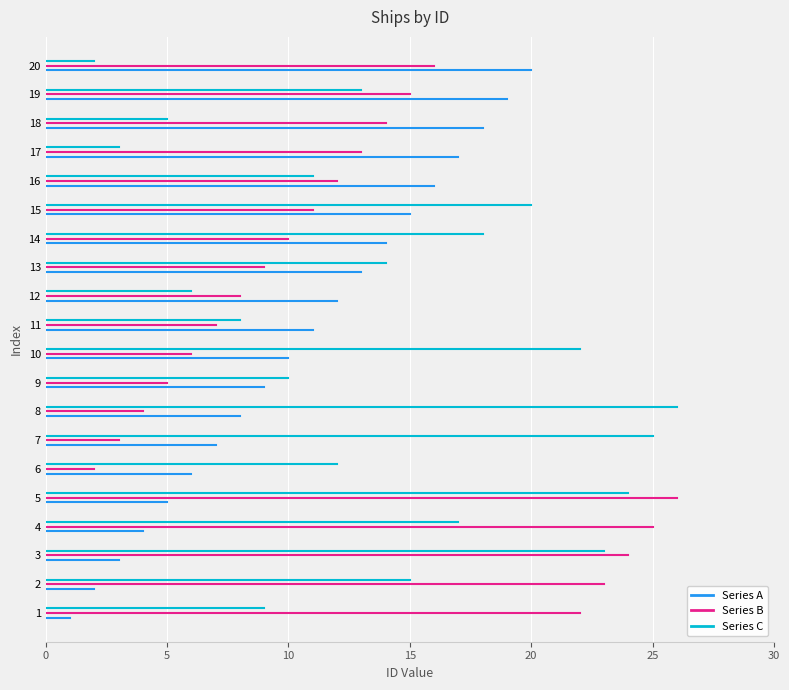

What are all the series names shown in the legend?

Series A, Series B, Series C